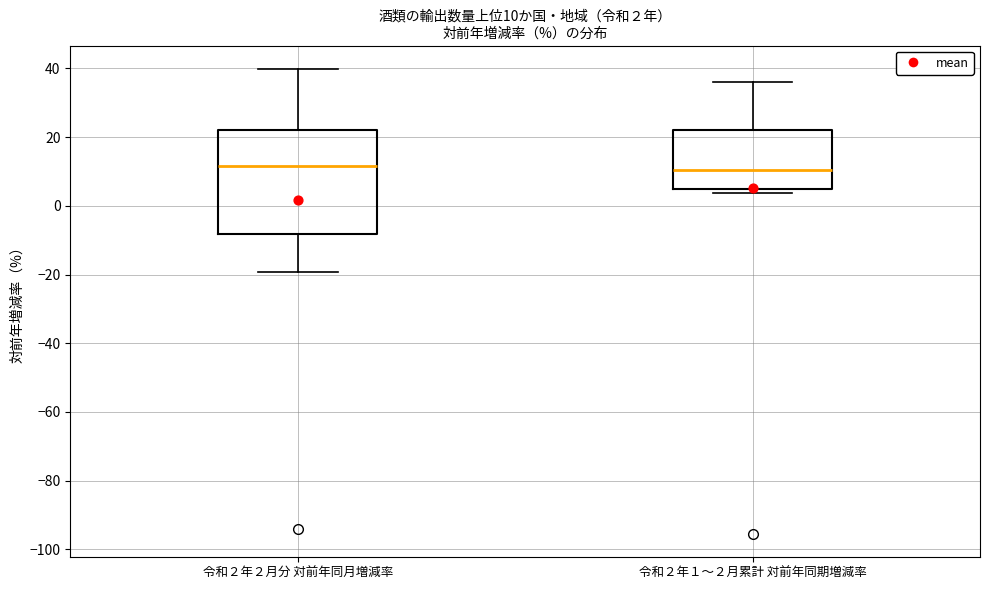

Which box is the tallest, from its lower edge to its upper edge?

令和２年２月分 対前年同月増減率